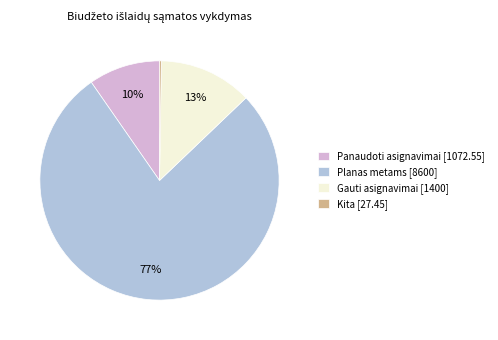

Combined, do Panaudoti asignavimai [1072.55] and Gauti asignavimai [1400] account for over 50%?

No